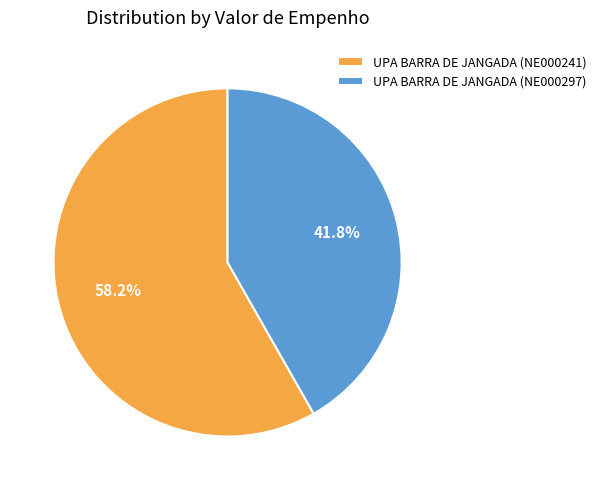

Is it true that UPA BARRA DE JANGADA (NE000241) is 43% of the pie?

False